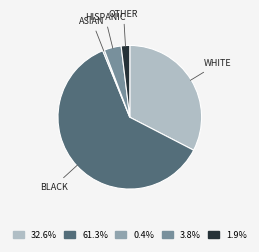

How many slices are in this pie chart?

5